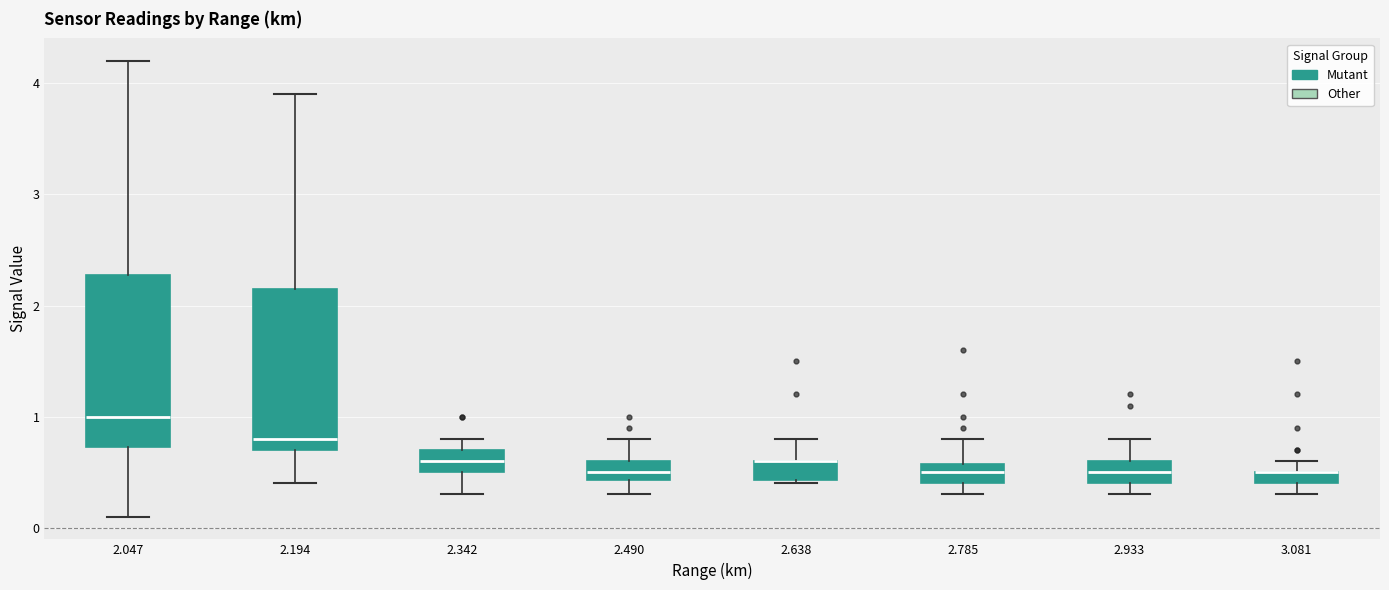

Where does the median line of the box at x = 2.194 sit on the y-axis? The values are not printed on the chart, so give them approximately, as read against the axis.

0.8